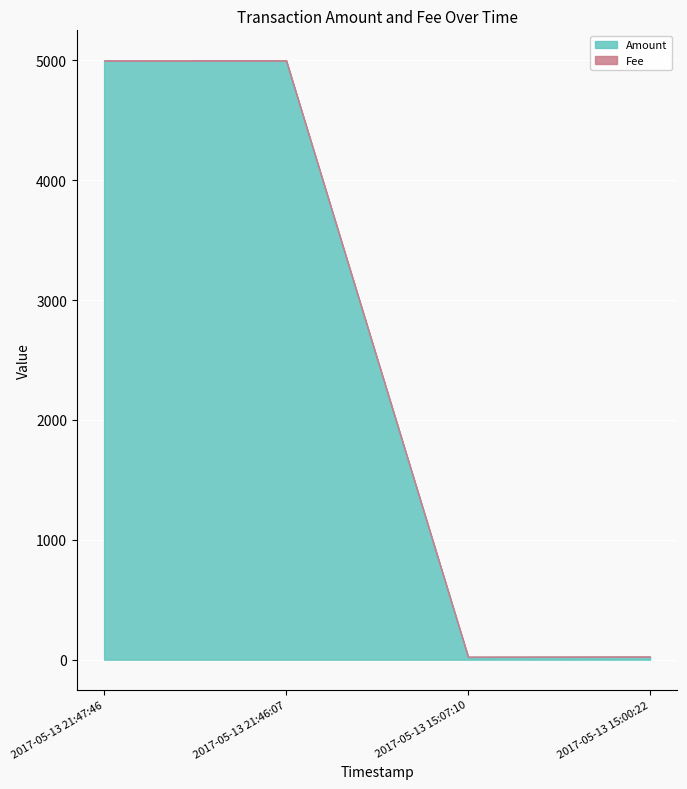

Is it true that Fee equals 1 at 2017-05-13 15:00:22?

True